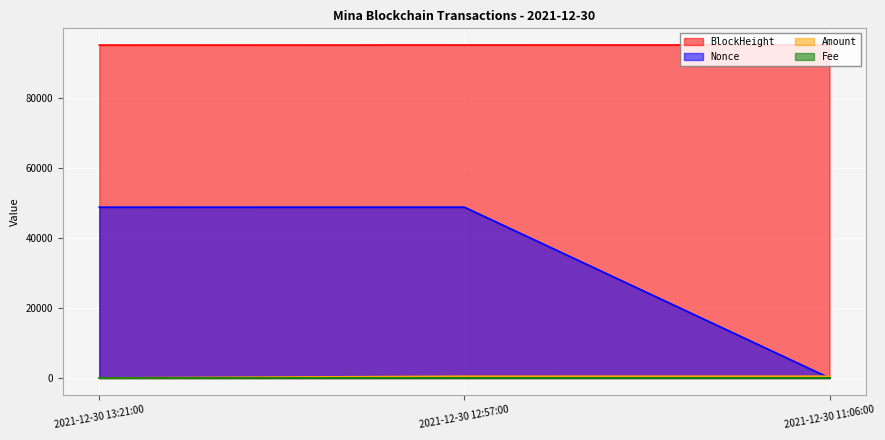

What position from the left is 2021-12-30 11:06:00?

3